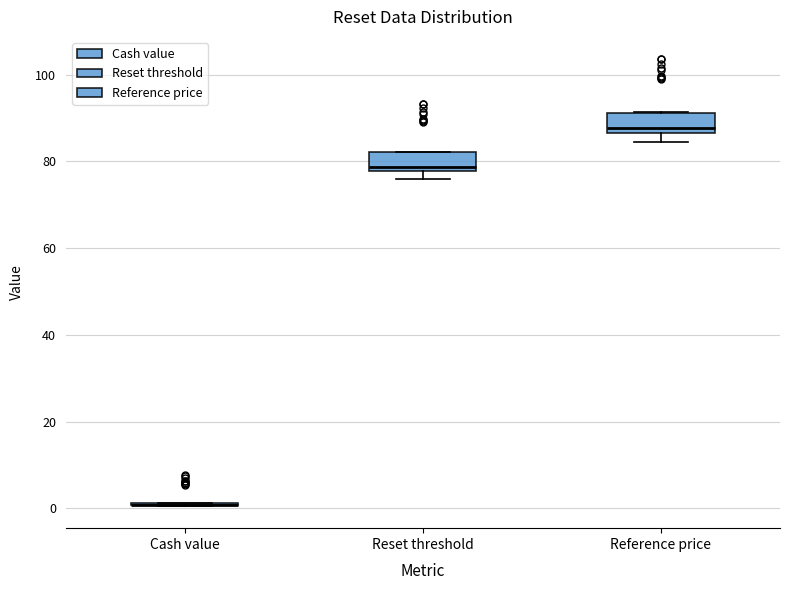

Reading left to right, read every box against the y-axis: the position of its median line, the range the box covers, and the ends of its whiskers. The values are not printed on the chart, so give them approximately, as read against the axis.

Cash value: box collapsed to a line at 0, whiskers 0 to 2
Reset threshold: median 78 (just above the box's lower edge), box 78 to 82, whiskers 76 to 82
Reference price: median 88, box 86 to 92, whiskers 84 to 92